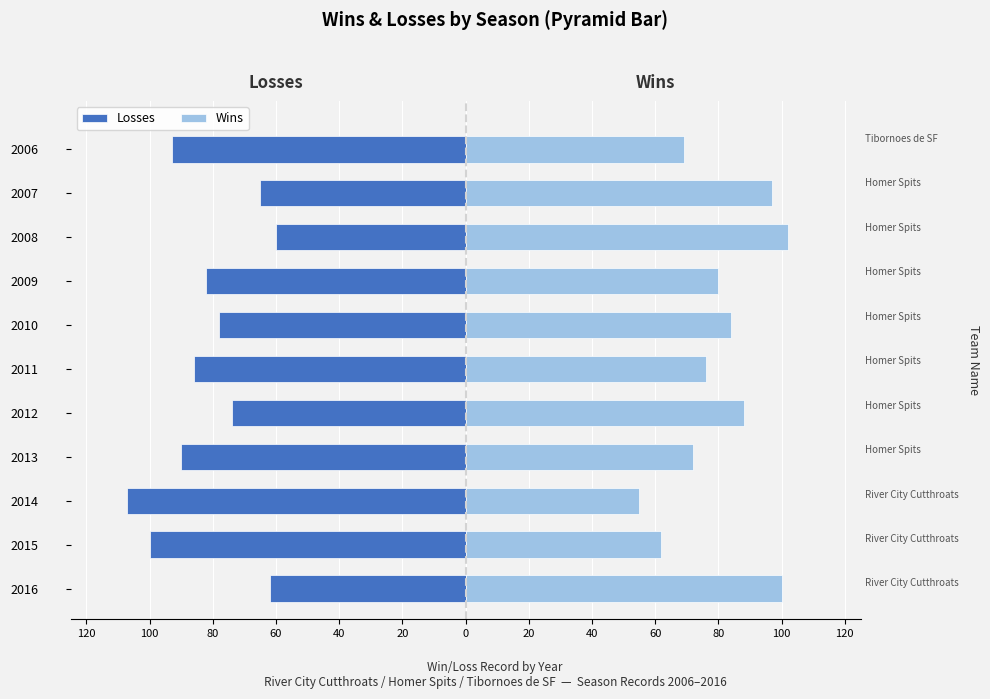

Does the chart contain any negative values?

Yes